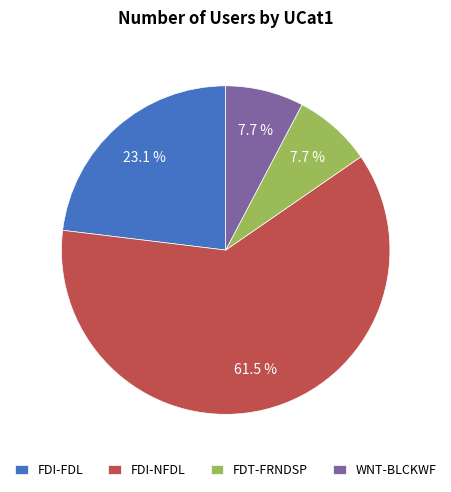

Which category accounts for the majority?

FDI-NFDL